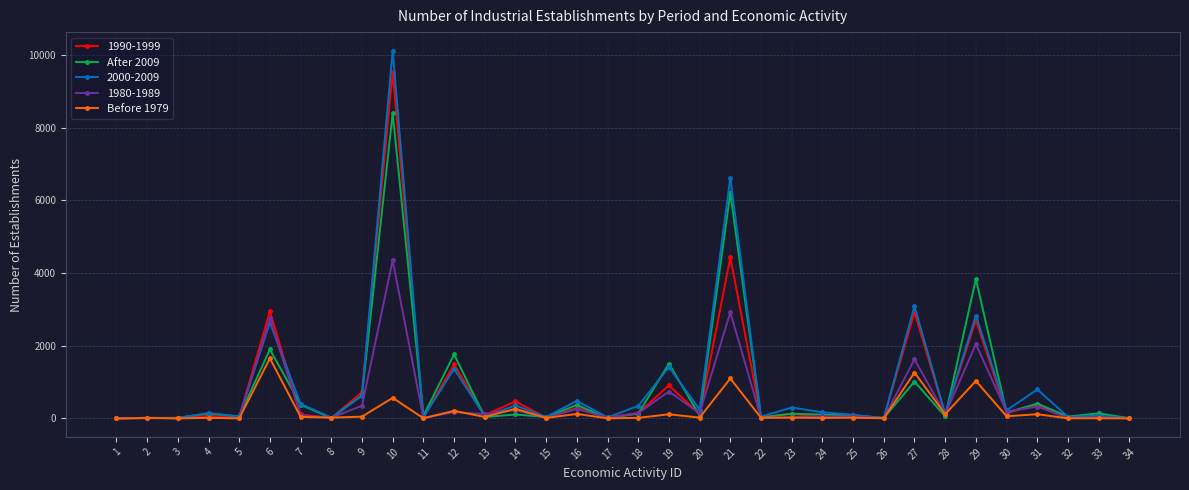

Which series has the largest range (max minus min)?

2000-2009